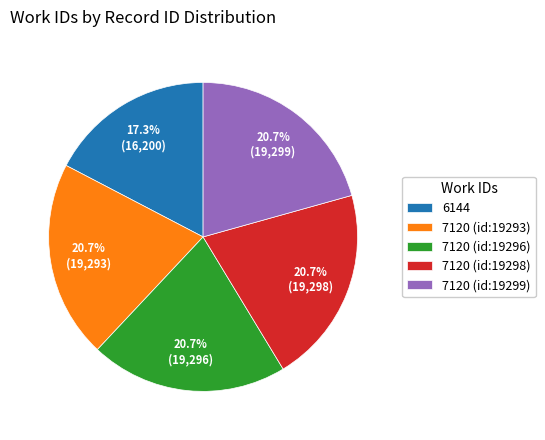

What percentage is the 7120 (id:19299) slice, to the nearest percent?

21%